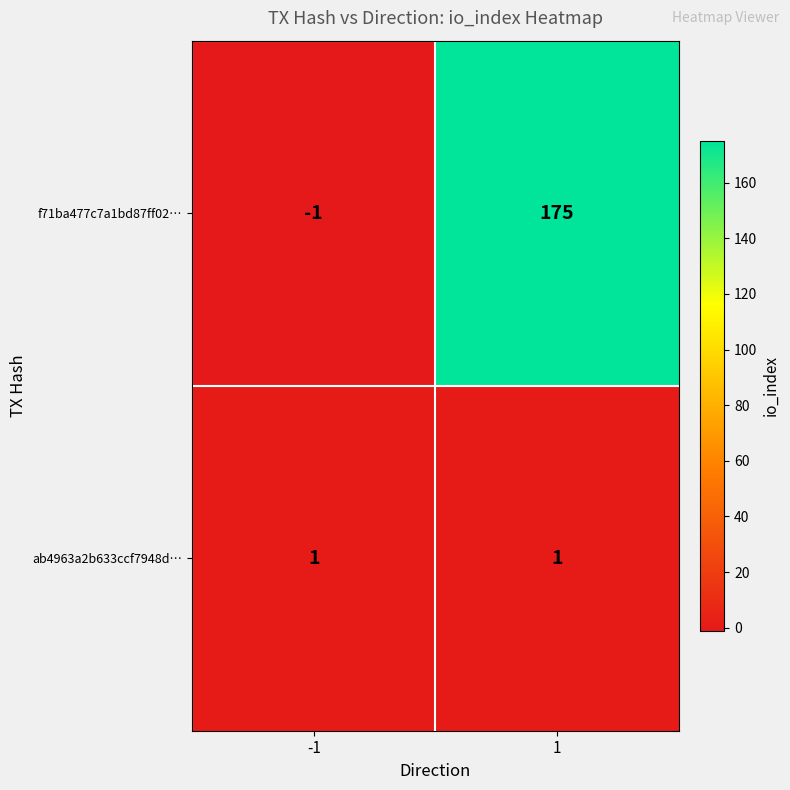

List the labels in order of f71ba477c7a1bd87ff02… value, largest first.

1, -1